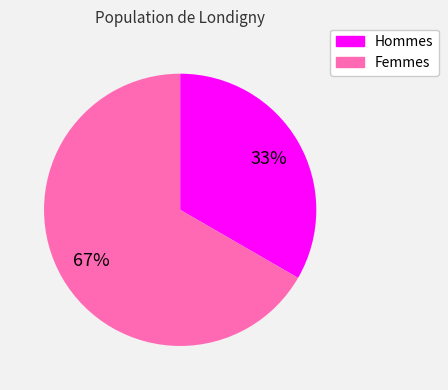

How many slices are in this pie chart?

2